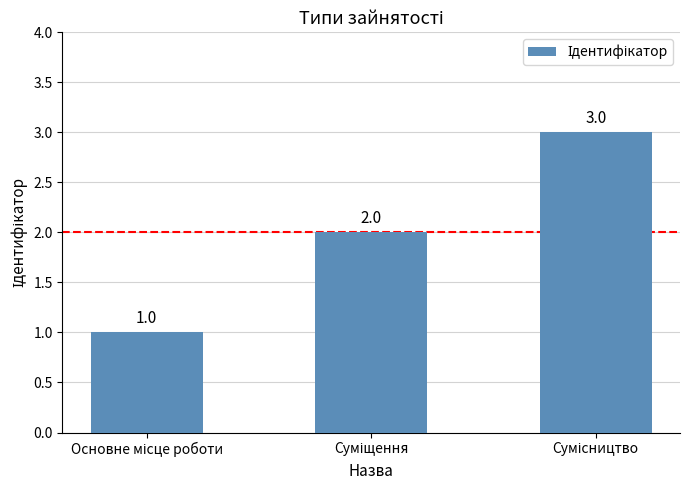

Count the values in the range 1 to 3.

3